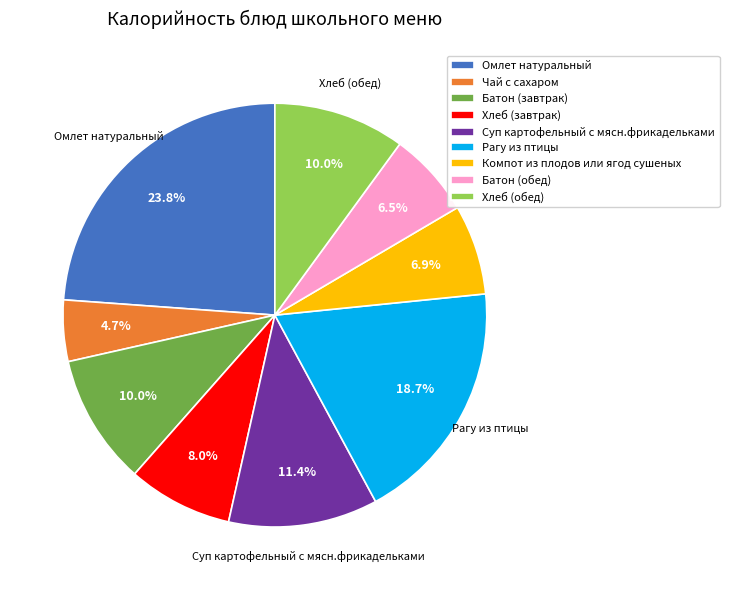

Between Хлеб (обед) and Омлет натуральный, which is larger?

Омлет натуральный